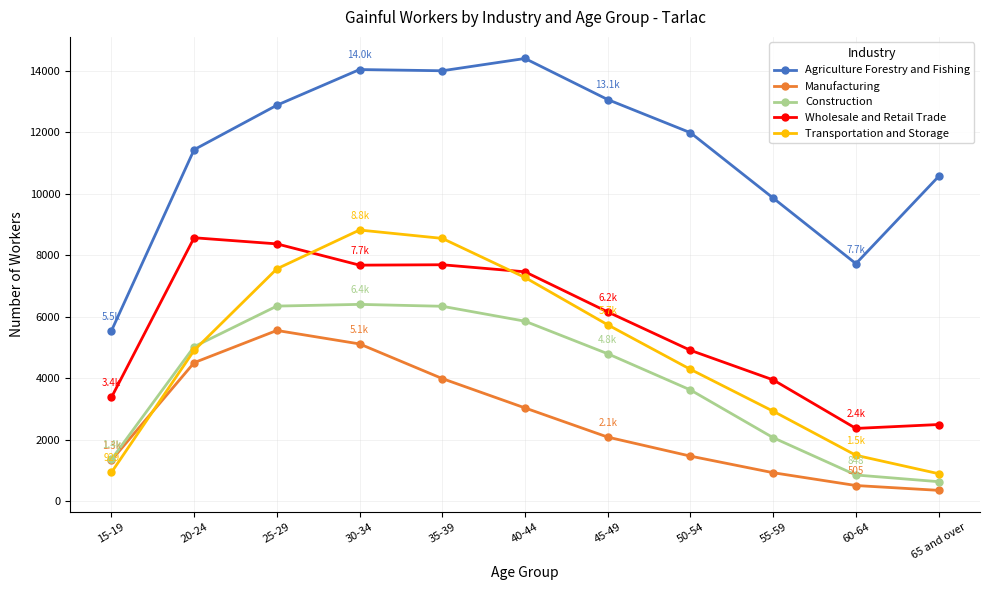

What position from the right is 55-59?

3